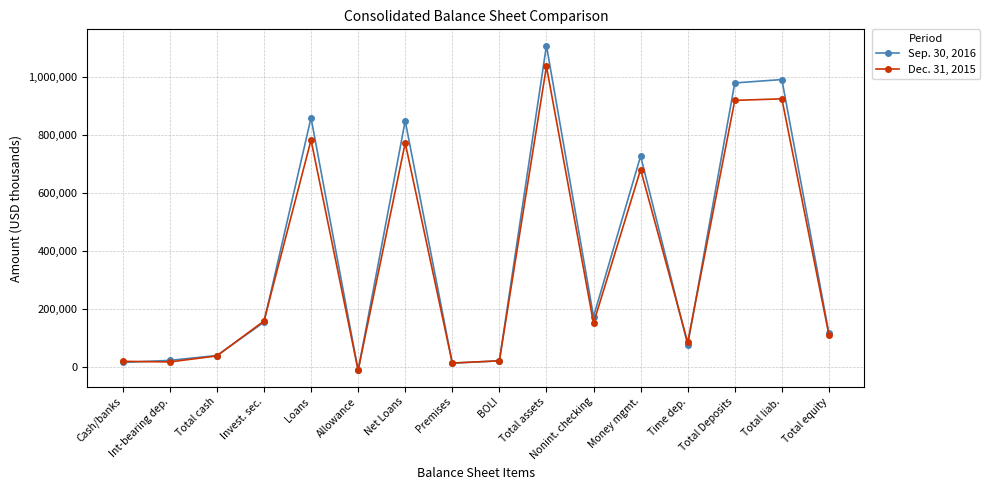

True or false: Sep. 30, 2016 has a value of 1583834 at Total Deposits.

False